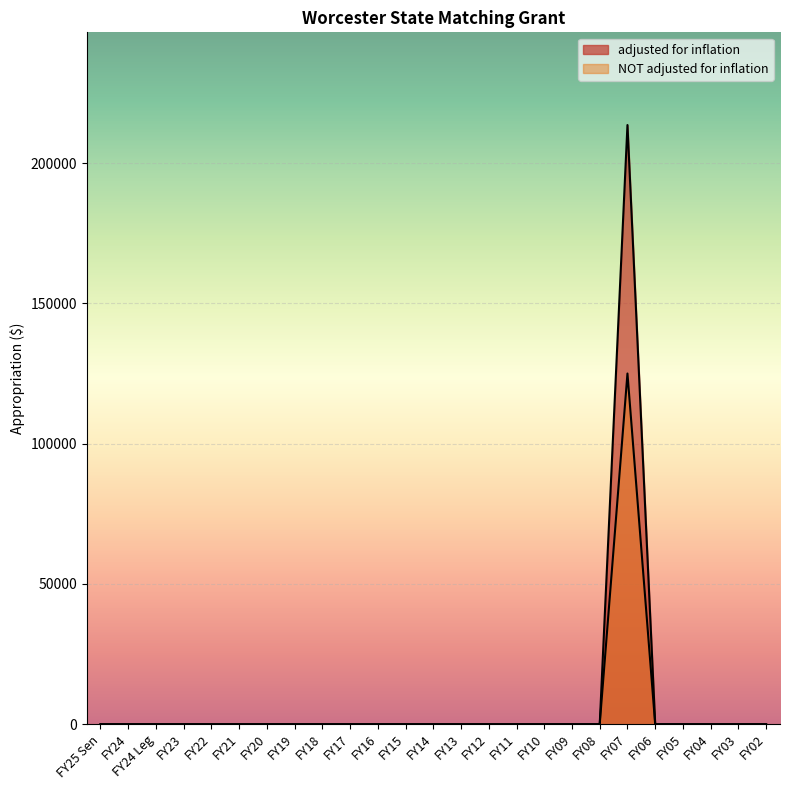

What is the difference between the maximum and minimum values in the adjusted for inflation series?

213565